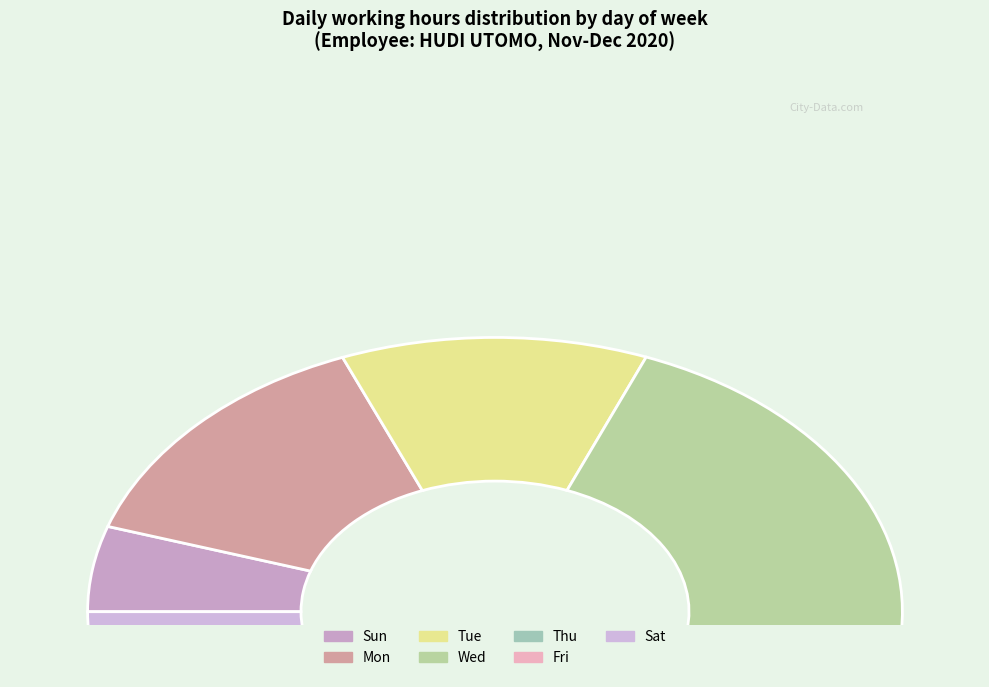

How many slices are in this pie chart?

7